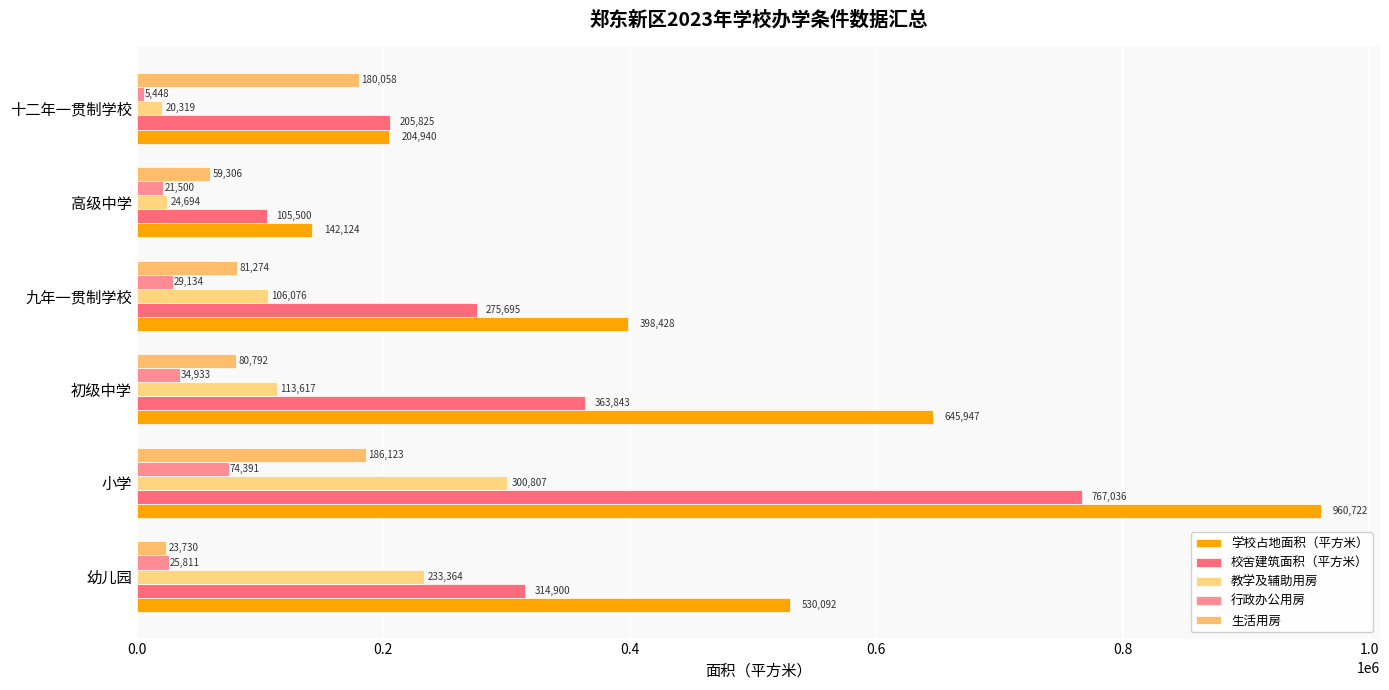

How many series are shown in this chart?

5